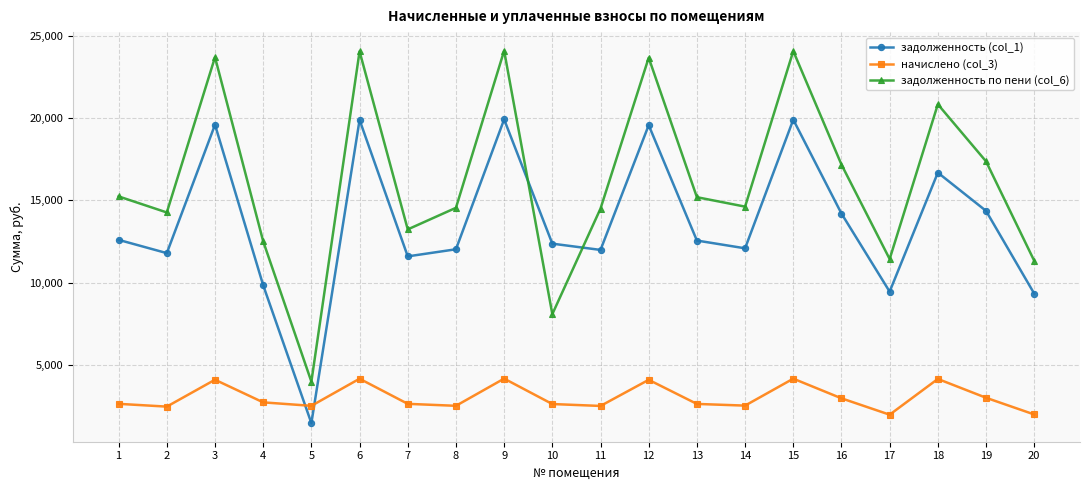

What are all the series names shown in the legend?

задолженность (col_1), начислено (col_3), задолженность по пени (col_6)